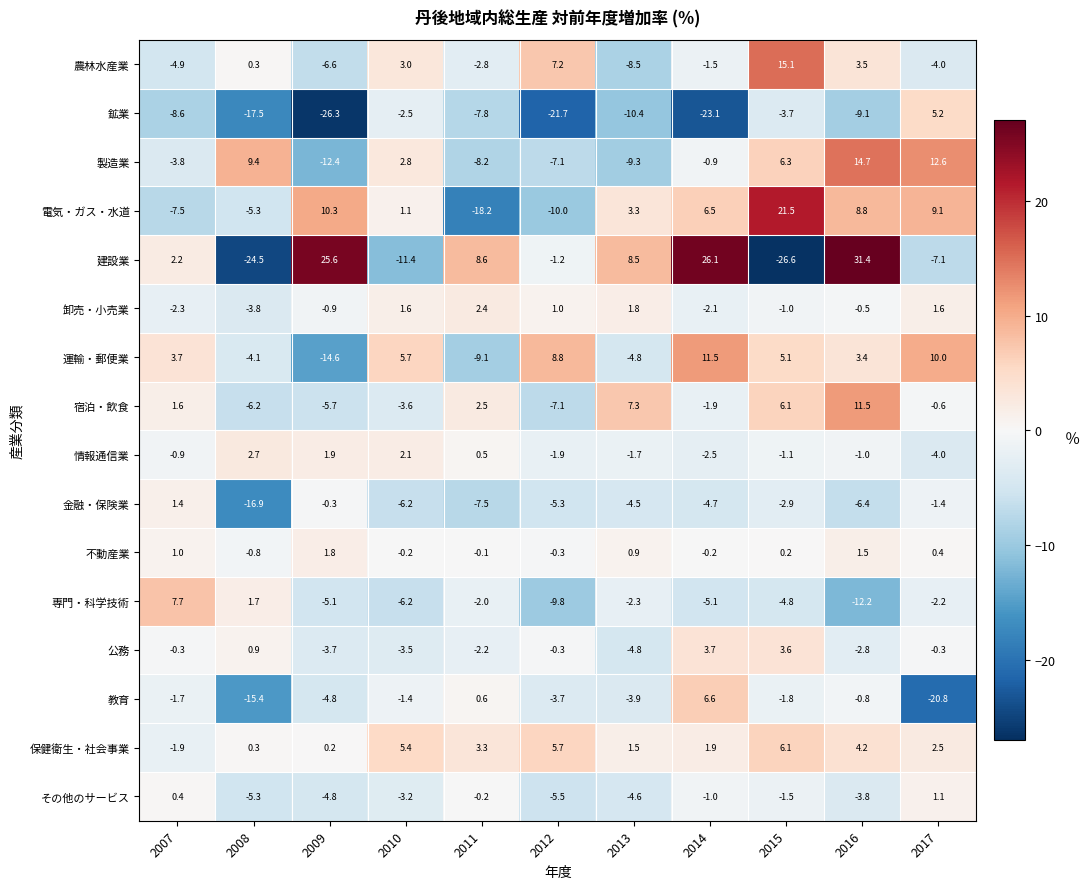

Is it true that 鉱業 equals -43.3 at 2009?

False